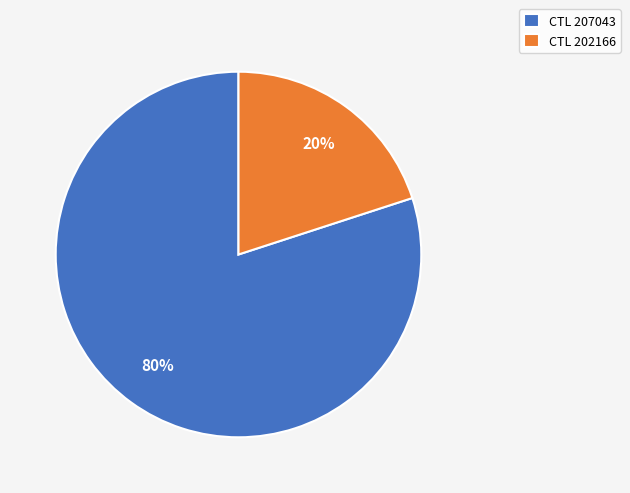

What is the largest slice in the pie chart?

CTL 207043